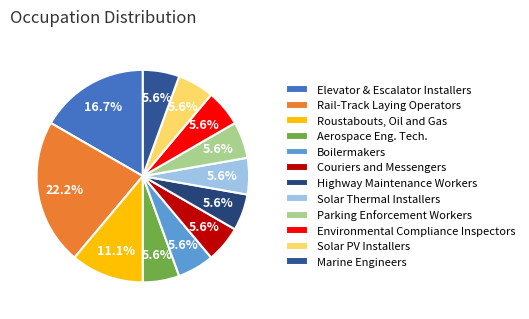

How many segments does this pie chart have?

12